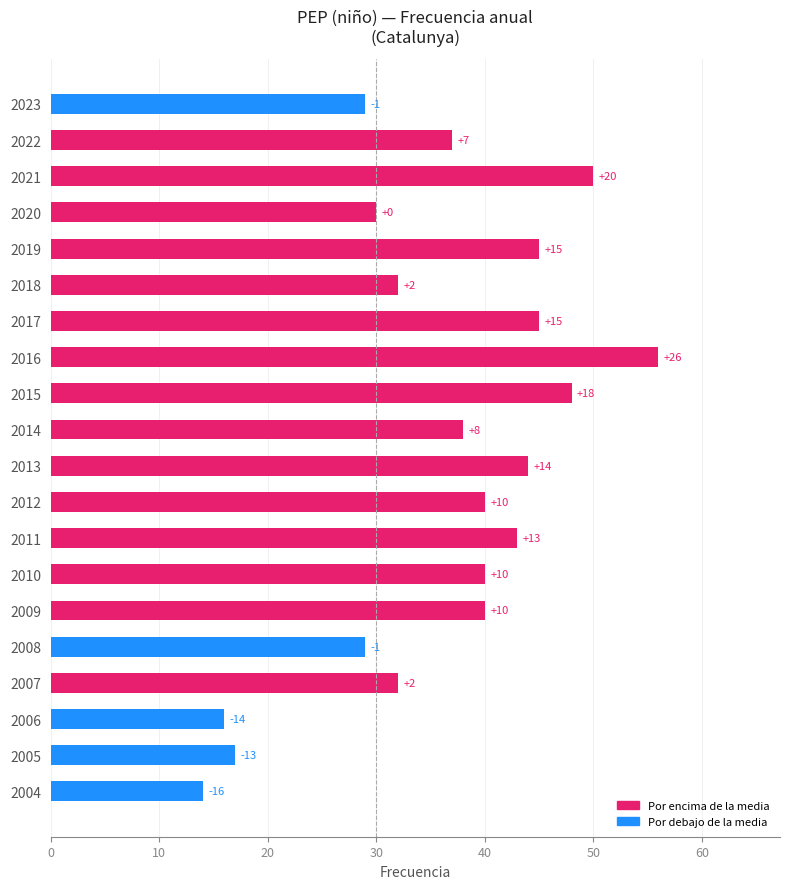

List the labels in order of value, largest first.

2016, 2021, 2015, 2019, 2017, 2013, 2011, 2012, 2010, 2009, 2014, 2022, 2018, 2007, 2020, 2023, 2008, 2005, 2006, 2004